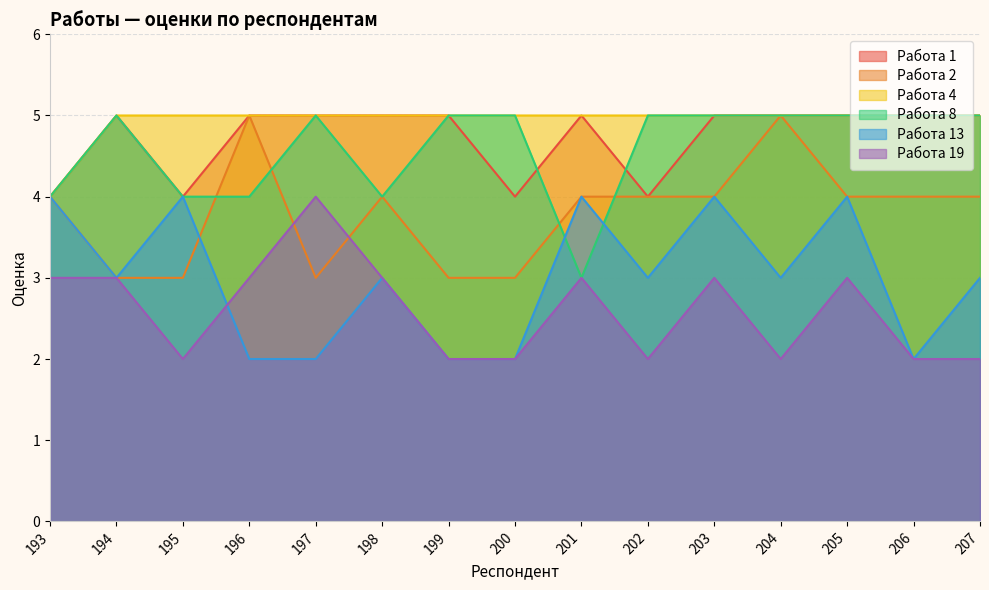

What is the value of the Работа 1 point at the 12th from the left?

5